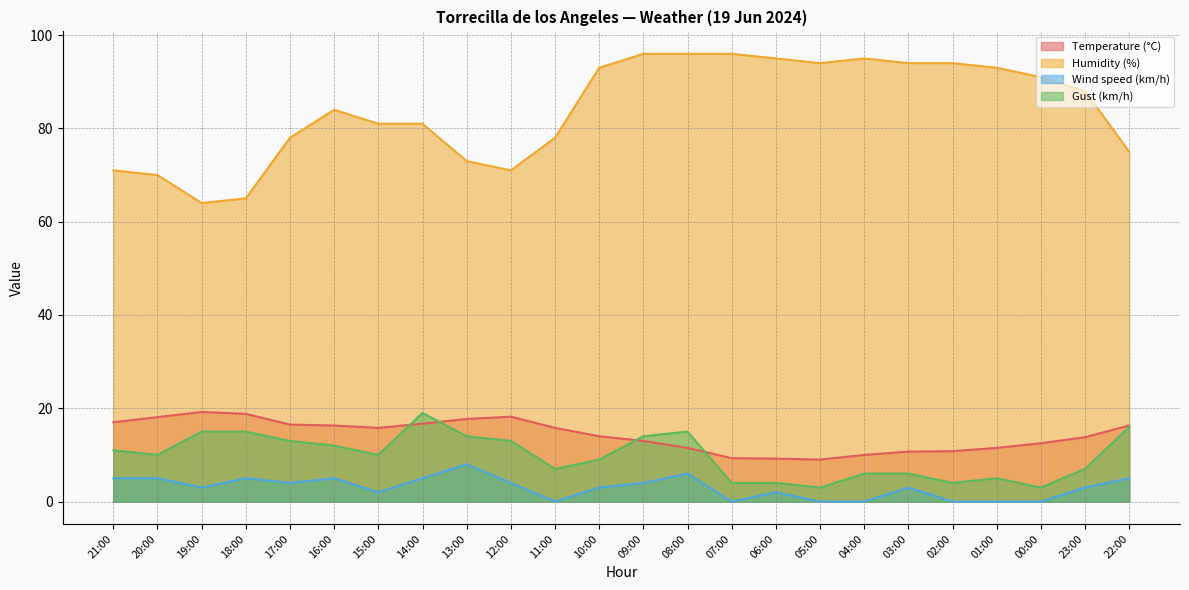

Rank the series at 00:00 from lowest to highest value.

Wind speed (km/h), Gust (km/h), Temperature (°C), Humidity (%)